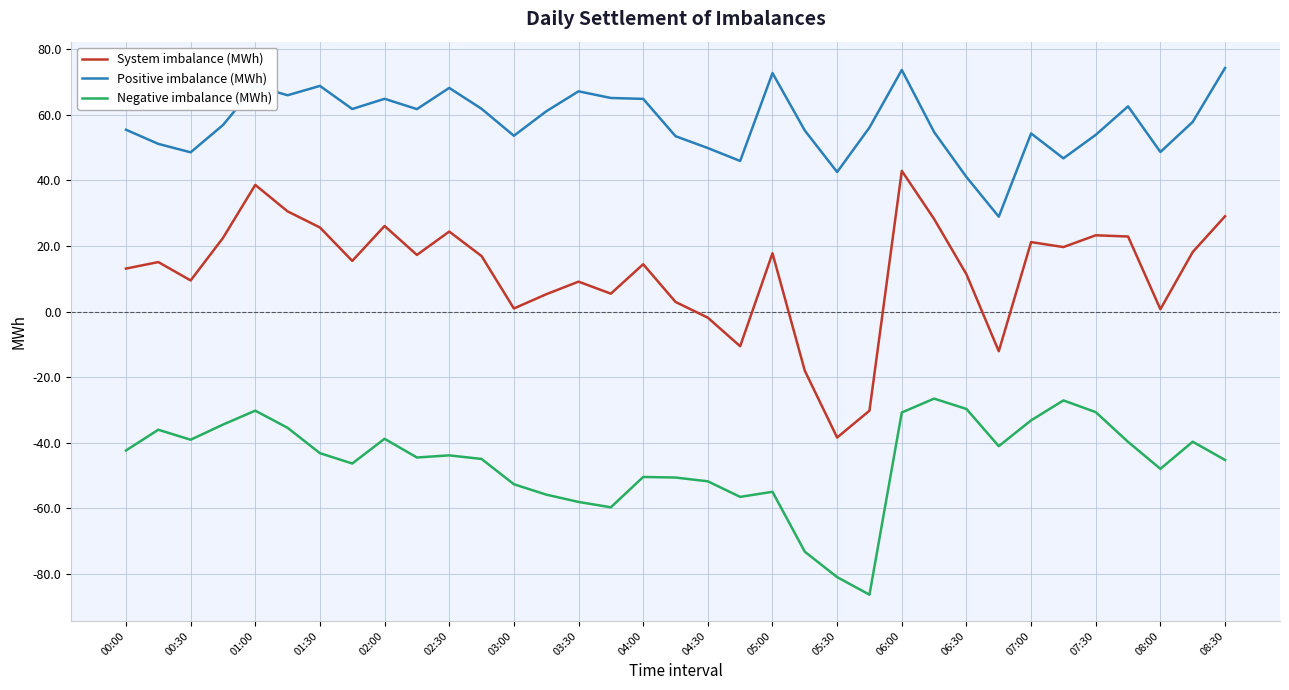

Which series has the largest total across all categories?

Positive imbalance (MWh)